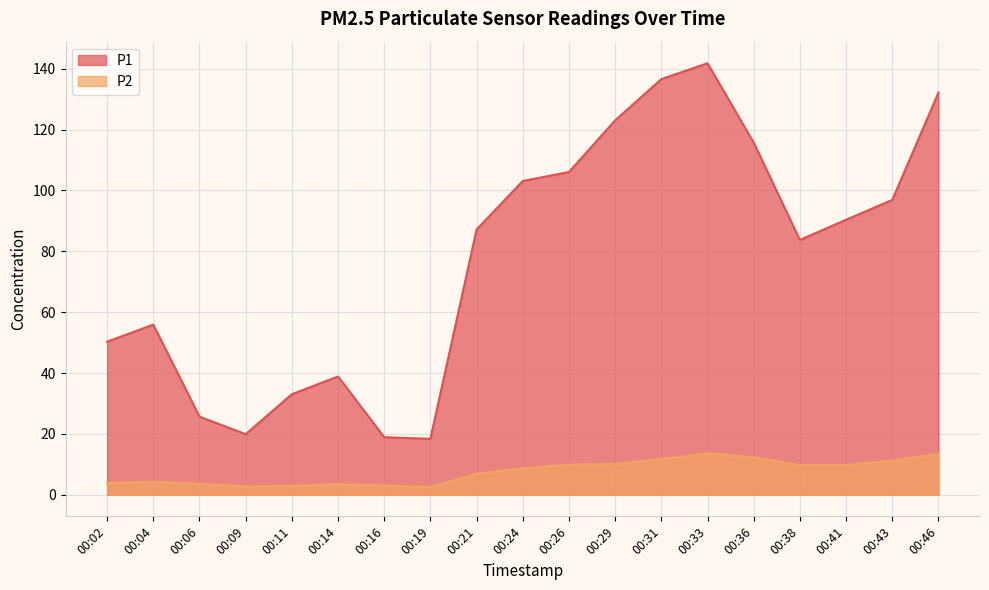

Reading left to right, what are all the values shown in this chart?

P1: 00:02=50.3	00:04=55.9	00:06=25.7	00:09=19.9	00:11=33.0	00:14=38.9	00:16=18.9	00:19=18.4	00:21=87.2	00:24=103.1	00:26=106.1	00:29=123.0	00:31=136.6	00:33=141.8	00:36=115.8	00:38=83.8	00:41=90.4	00:43=96.9	00:46=132.2
P2: 00:02=3.9	00:04=4.2	00:06=3.6	00:09=2.7	00:11=2.9	00:14=3.5	00:16=3.0	00:19=2.5	00:21=6.9	00:24=8.7	00:26=9.9	00:29=10.1	00:31=11.8	00:33=13.6	00:36=12.3	00:38=9.7	00:41=9.8	00:43=11.2	00:46=13.4